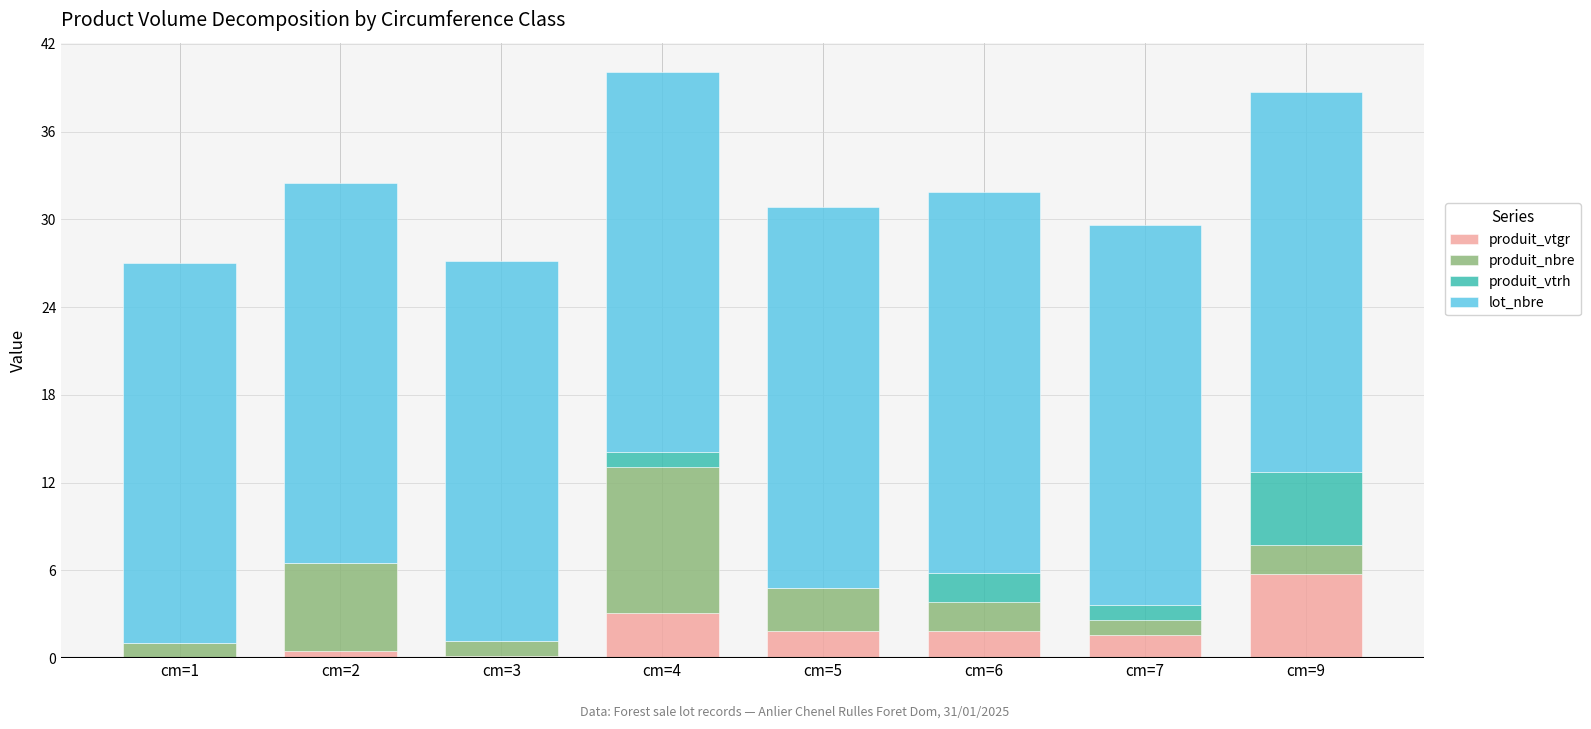

What is the total value across all series at cm=9?

38.7